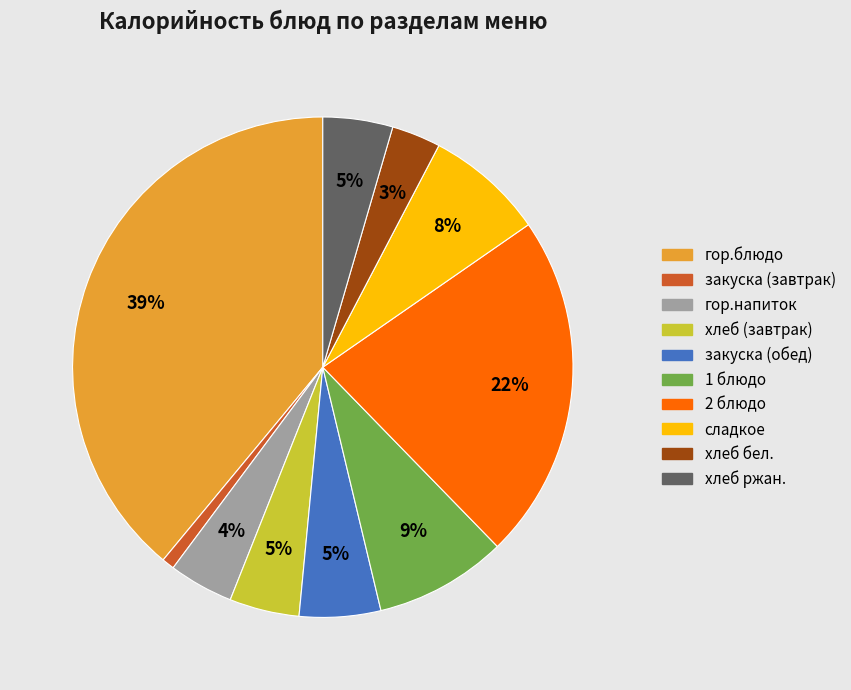

Combined, do гор.блюдо and хлеб бел. account for over 50%?

No